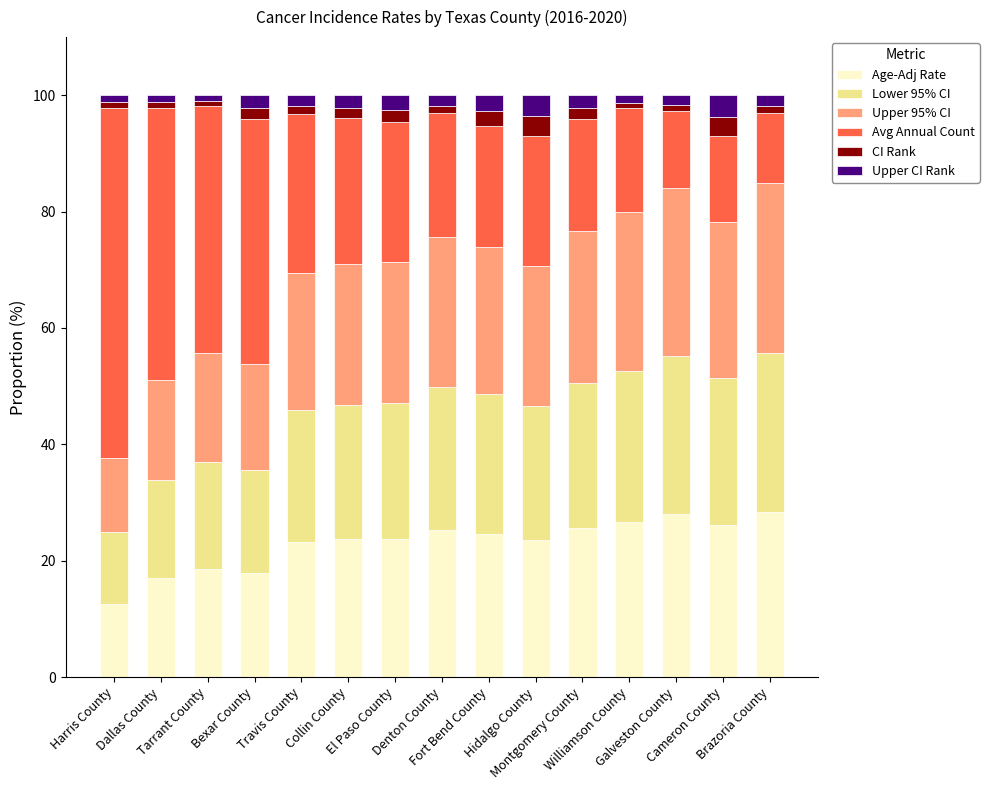

What is the lowest value of the Age-Adj Rate series?

12.6